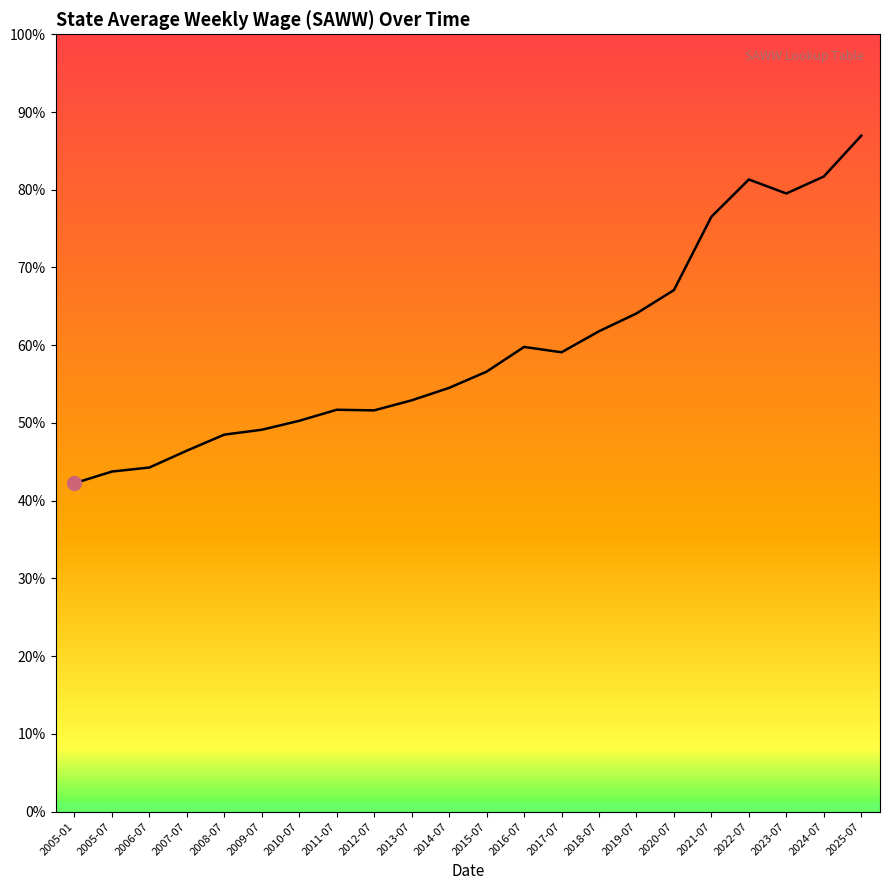

At which label does the data first exceed 922?

2015-07